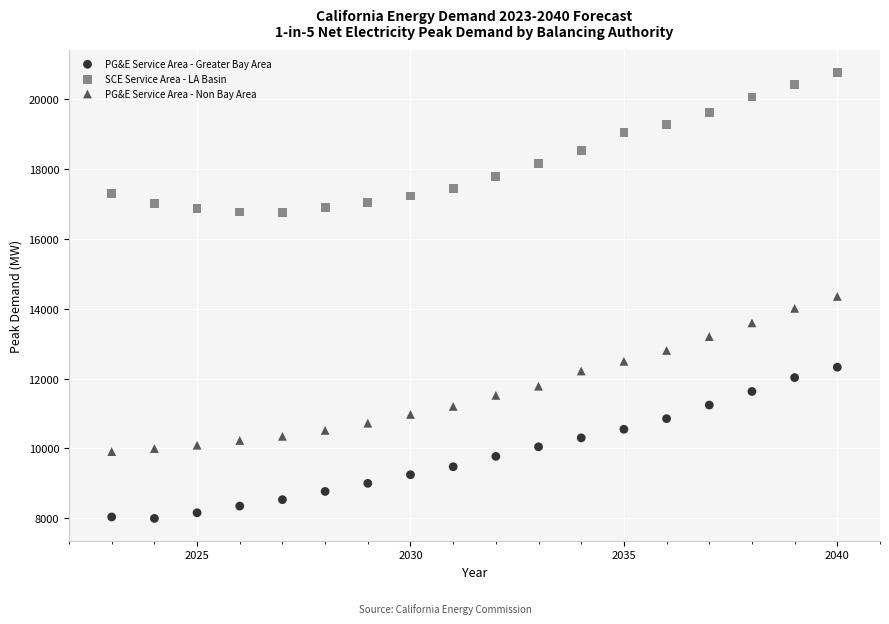

Which series contains the lowest Y value?

PG&E Service Area - Greater Bay Area